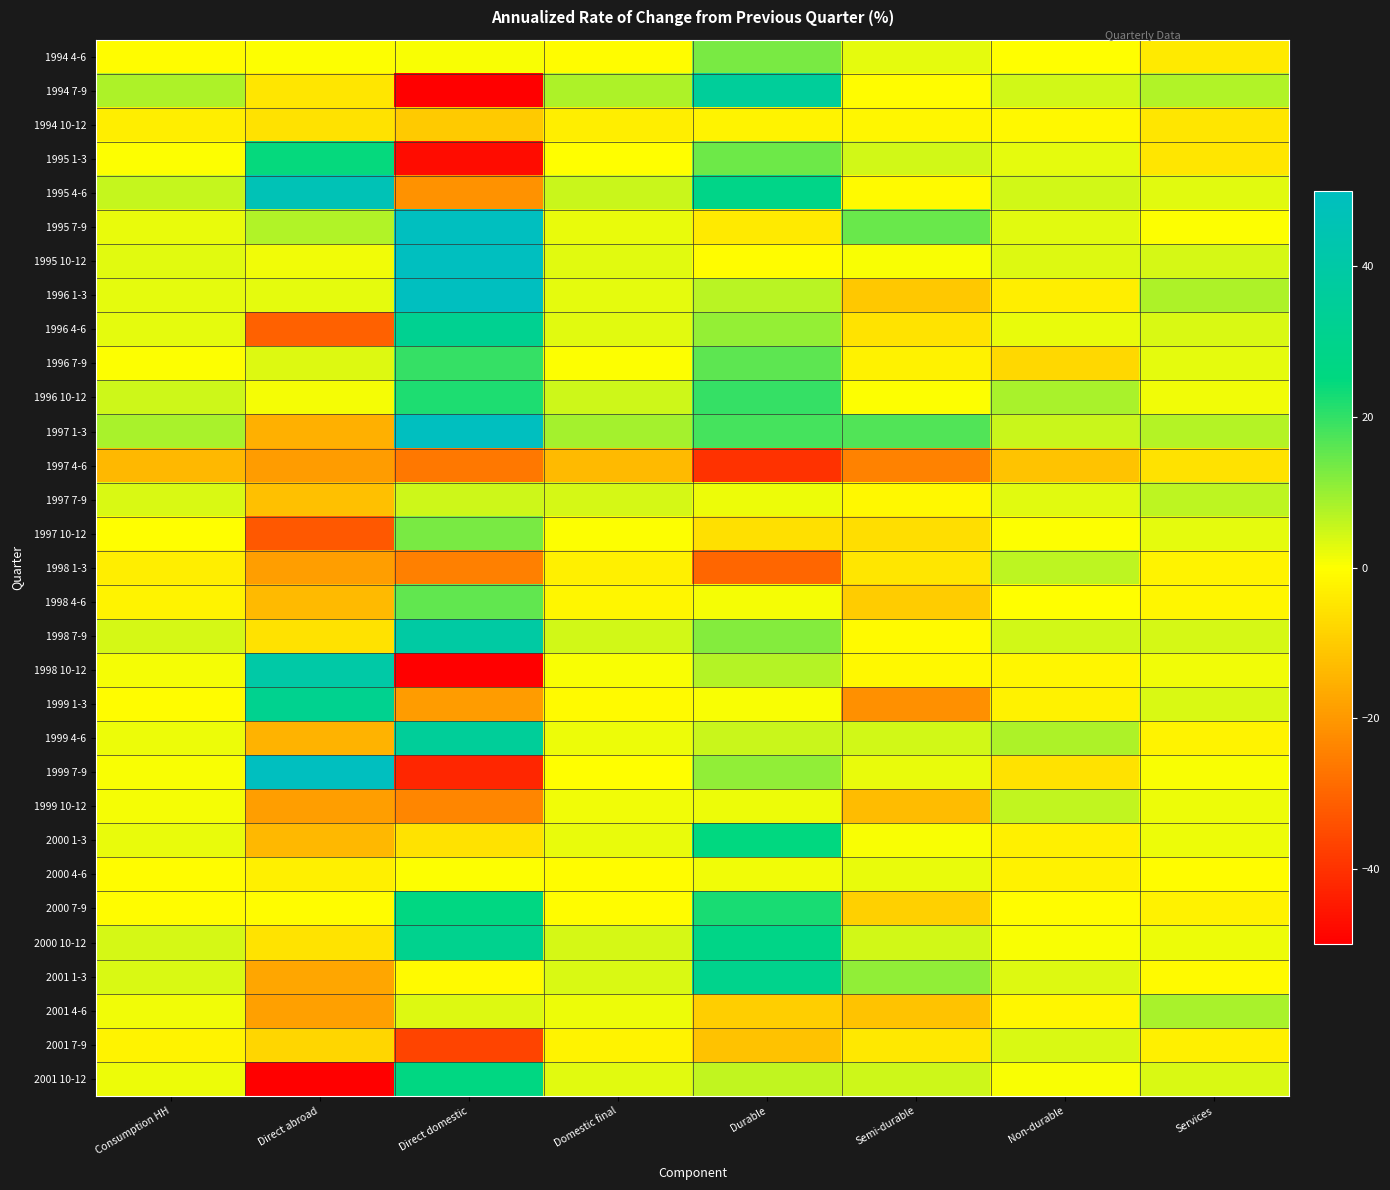

Reading left to right, list all the values displayed in this chart.

1994 4-6: Consumption HH=-0.7	Direct abroad=0.1	Direct domestic=0.6	Domestic final=-0.7	Durable=13.2	Semi-durable=2.7	Non-durable=-0.3	Services=-4.0
1994 7-9: Consumption HH=8.0	Direct abroad=-4.7	Direct domestic=-50.8	Domestic final=8.1	Durable=35.2	Semi-durable=-0.7	Non-durable=4.5	Services=7.7
1994 10-12: Consumption HH=-3.4	Direct abroad=-5.7	Direct domestic=-10.2	Domestic final=-3.3	Durable=-2.3	Semi-durable=-1.6	Non-durable=-1.5	Services=-5.0
1995 1-3: Consumption HH=0.2	Direct abroad=24.6	Direct domestic=-47.4	Domestic final=-0.1	Durable=14.1	Semi-durable=4.5	Non-durable=2.4	Services=-5.0
1995 4-6: Consumption HH=5.8	Direct abroad=46.1	Direct domestic=-21.4	Domestic final=5.4	Durable=28.2	Semi-durable=-0.9	Non-durable=4.5	Services=3.0
1995 7-9: Consumption HH=2.2	Direct abroad=7.8	Direct domestic=129.1	Domestic final=2.2	Durable=-4.0	Semi-durable=14.6	Non-durable=3.0	Services=0.3
1995 10-12: Consumption HH=2.9	Direct abroad=1.2	Direct domestic=63.8	Domestic final=2.9	Durable=-0.7	Semi-durable=0.6	Non-durable=3.3	Services=4.0
1996 1-3: Consumption HH=2.4	Direct abroad=2.4	Direct domestic=83.1	Domestic final=2.4	Durable=7.0	Semi-durable=-10.9	Non-durable=-3.3	Services=8.2
1996 4-6: Consumption HH=2.4	Direct abroad=-30.5	Direct domestic=32.0	Domestic final=2.8	Durable=10.2	Semi-durable=-5.3	Non-durable=2.3	Services=3.6
1996 7-9: Consumption HH=0.2	Direct abroad=3.4	Direct domestic=19.8	Domestic final=0.2	Durable=15.7	Semi-durable=-2.6	Non-durable=-7.8	Services=2.4
1996 10-12: Consumption HH=4.8	Direct abroad=0.8	Direct domestic=22.0	Domestic final=4.8	Durable=19.7	Semi-durable=0.0	Non-durable=8.5	Services=1.2
1997 1-3: Consumption HH=8.5	Direct abroad=-15.3	Direct domestic=70.8	Domestic final=8.8	Durable=18.3	Semi-durable=17.1	Non-durable=5.1	Services=7.4
1997 4-6: Consumption HH=-13.7	Direct abroad=-19.5	Direct domestic=-26.5	Domestic final=-13.6	Durable=-40.2	Semi-durable=-24.5	Non-durable=-11.7	Services=-5.6
1997 7-9: Consumption HH=3.9	Direct abroad=-12.3	Direct domestic=5.0	Domestic final=4.1	Durable=1.8	Semi-durable=-1.3	Non-durable=2.9	Services=6.4
1997 10-12: Consumption HH=-0.3	Direct abroad=-32.5	Direct domestic=13.2	Domestic final=0.1	Durable=-6.0	Semi-durable=-6.3	Non-durable=0.3	Services=2.4
1998 1-3: Consumption HH=-3.2	Direct abroad=-19.0	Direct domestic=-24.9	Domestic final=-3.0	Durable=-29.9	Semi-durable=-4.9	Non-durable=6.4	Services=-2.2
1998 4-6: Consumption HH=-2.0	Direct abroad=-13.5	Direct domestic=15.6	Domestic final=-1.8	Durable=1.0	Semi-durable=-9.8	Non-durable=-0.1	Services=-1.6
1998 7-9: Consumption HH=4.2	Direct abroad=-5.7	Direct domestic=38.8	Domestic final=4.4	Durable=12.1	Semi-durable=-1.1	Non-durable=4.3	Services=4.2
1998 10-12: Consumption HH=1.1	Direct abroad=40.1	Direct domestic=-62.6	Domestic final=0.6	Durable=7.3	Semi-durable=-1.4	Non-durable=-1.8	Services=1.2
1999 1-3: Consumption HH=-0.6	Direct abroad=31.1	Direct domestic=-19.5	Domestic final=-0.9	Durable=0.6	Semi-durable=-21.6	Non-durable=-2.4	Services=3.9
1999 4-6: Consumption HH=1.6	Direct abroad=-14.7	Direct domestic=35.0	Domestic final=1.8	Durable=5.1	Semi-durable=4.3	Non-durable=8.1	Services=-2.2
1999 7-9: Consumption HH=0.4	Direct abroad=64.9	Direct domestic=-42.4	Domestic final=-0.3	Durable=10.8	Semi-durable=2.2	Non-durable=-5.8	Services=0.5
1999 10-12: Consumption HH=1.1	Direct abroad=-19.0	Direct domestic=-23.6	Domestic final=1.4	Durable=1.6	Semi-durable=-13.0	Non-durable=5.9	Services=1.6
2000 1-3: Consumption HH=2.1	Direct abroad=-13.8	Direct domestic=-5.8	Domestic final=2.3	Durable=25.1	Semi-durable=0.7	Non-durable=-2.8	Services=1.8
2000 4-6: Consumption HH=-0.6	Direct abroad=-3.1	Direct domestic=0.0	Domestic final=-0.6	Durable=1.5	Semi-durable=2.2	Non-durable=-2.6	Services=-0.4
2000 7-9: Consumption HH=-0.6	Direct abroad=-0.7	Direct domestic=25.9	Domestic final=-0.6	Durable=22.5	Semi-durable=-9.1	Non-durable=-0.6	Services=-2.7
2000 10-12: Consumption HH=4.0	Direct abroad=-5.4	Direct domestic=30.5	Domestic final=4.1	Durable=28.0	Semi-durable=4.6	Non-durable=0.7	Services=1.9
2001 1-3: Consumption HH=3.7	Direct abroad=-17.2	Direct domestic=-0.9	Domestic final=3.9	Durable=29.7	Semi-durable=10.7	Non-durable=3.3	Services=-0.8
2001 4-6: Consumption HH=1.5	Direct abroad=-18.7	Direct domestic=3.4	Domestic final=1.7	Durable=-9.7	Semi-durable=-11.4	Non-durable=-1.7	Services=8.3
2001 7-9: Consumption HH=-2.3	Direct abroad=-8.0	Direct domestic=-36.7	Domestic final=-2.3	Durable=-12.1	Semi-durable=-4.3	Non-durable=3.6	Services=-2.9
2001 10-12: Consumption HH=1.8	Direct abroad=-80.5	Direct domestic=25.9	Domestic final=3.1	Durable=6.2	Semi-durable=5.0	Non-durable=0.4	Services=3.6